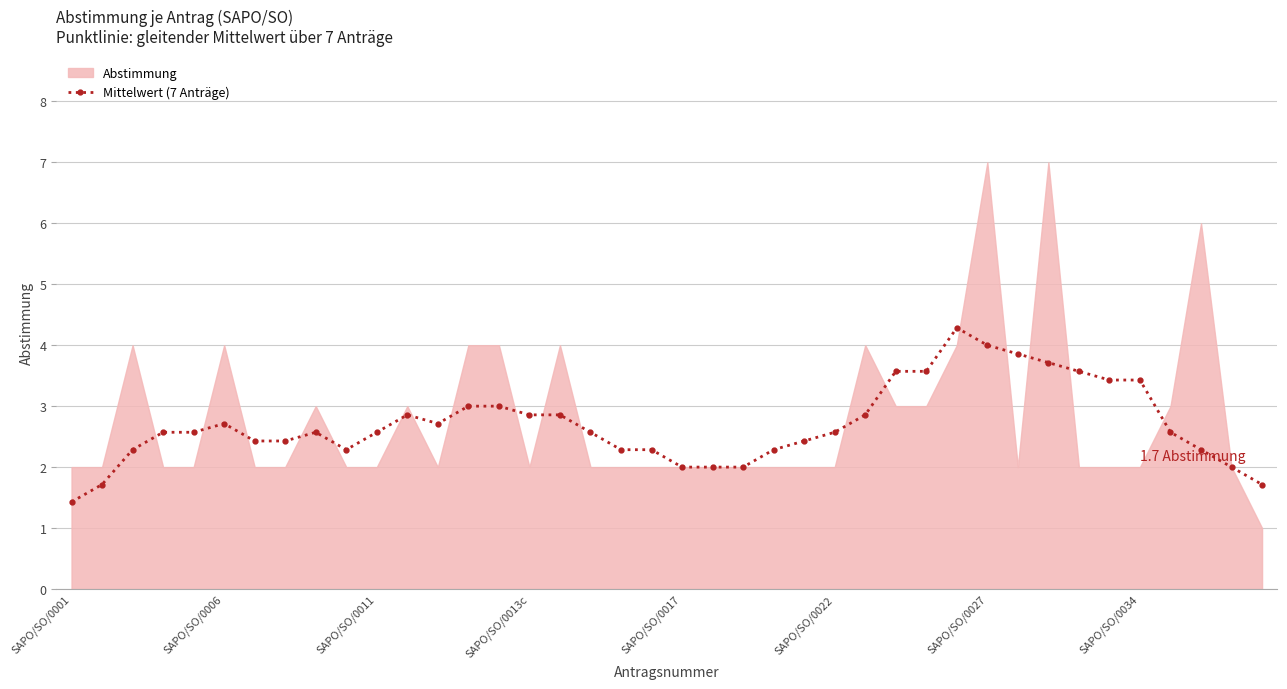

What is the sum of the values at 28 and 36?

6.1